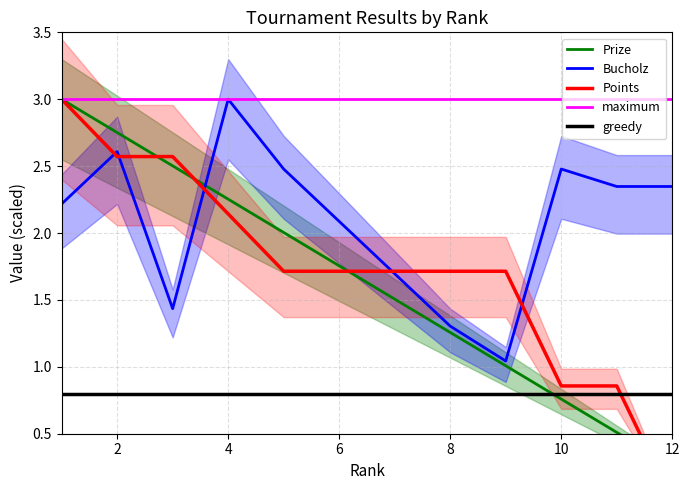

Rank the series by their average value, from highest to lowest.

Bucholz, Points, Prize